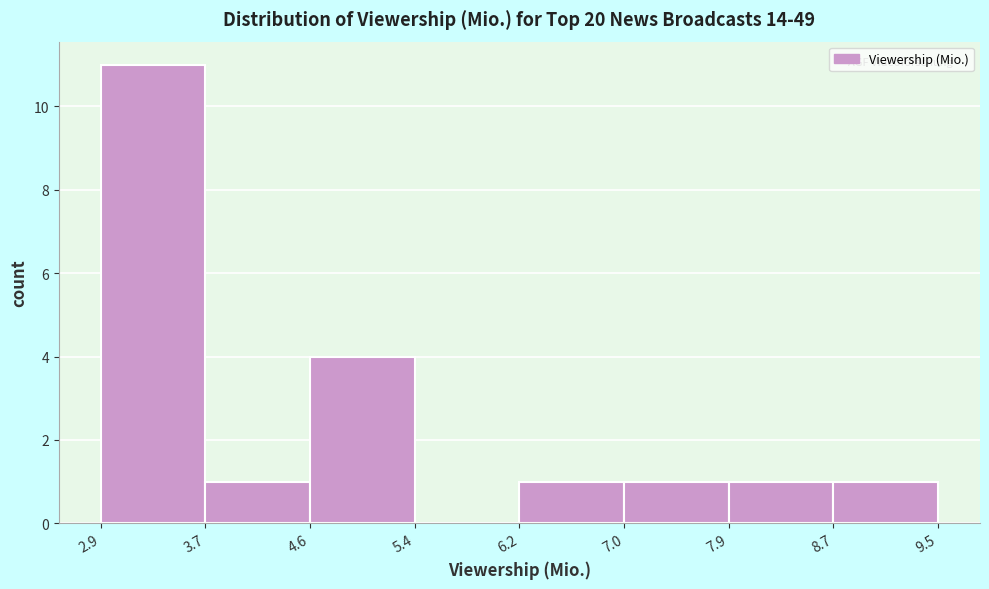

Reading left to right, list every bar in this chart as the range it spans on the x-axis followed by its height. The values are not printed on the chart, so give them approximately, as read against the axis.

2.9 to 3.7: 11
3.7 to 4.6: 1
4.6 to 5.4: 4
5.4 to 6.2: 0
6.2 to 7.0: 1
7.0 to 7.9: 1
7.9 to 8.7: 1
8.7 to 9.5: 1